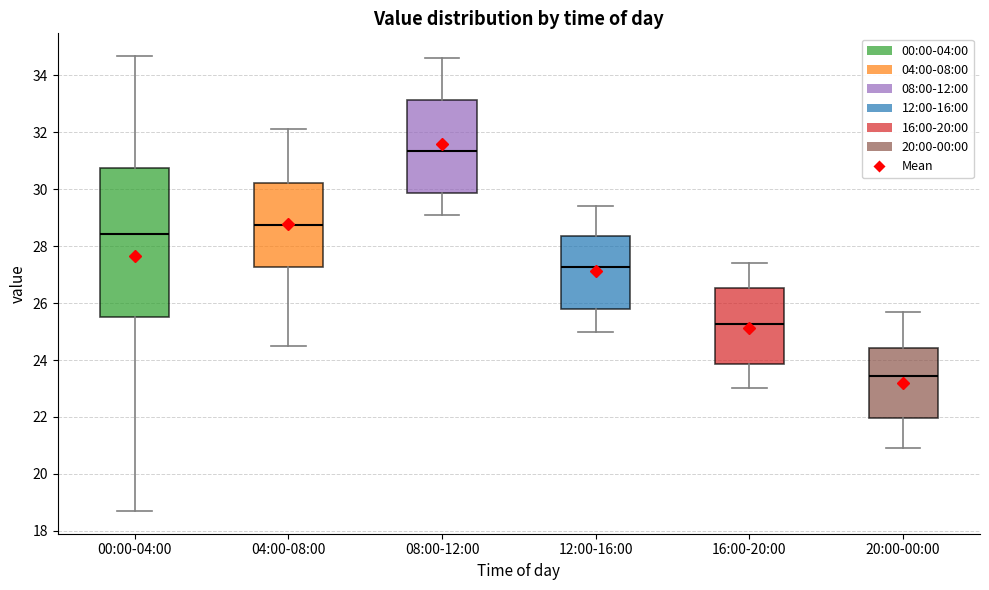

Reading left to right, transcribe this box plot: for each box, give where its median line is, the range the box spans, and where its two whiskers end, as read against the y-axis. The values are not printed on the chart, so give them approximately, as read against the axis.

00:00-04:00: median 28.4, box 25.6 to 30.8, whiskers 18.8 to 34.6
04:00-08:00: median 28.8, box 27.2 to 30.2, whiskers 24.6 to 32.2
08:00-12:00: median 31.4, box 29.8 to 33.2, whiskers 29.2 to 34.6
12:00-16:00: median 27.2, box 25.8 to 28.4, whiskers 25.0 to 29.4
16:00-20:00: median 25.2, box 23.8 to 26.6, whiskers 23.0 to 27.4
20:00-00:00: median 23.4, box 22.0 to 24.4, whiskers 21.0 to 25.8